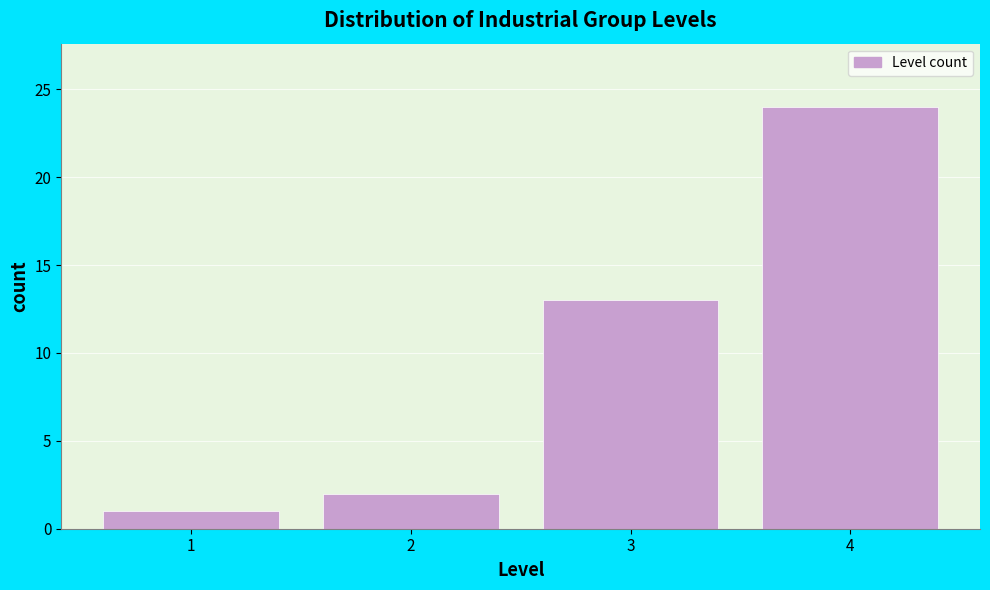

Over which range of the x-axis is the bar tallest?

3.5 to 4.5